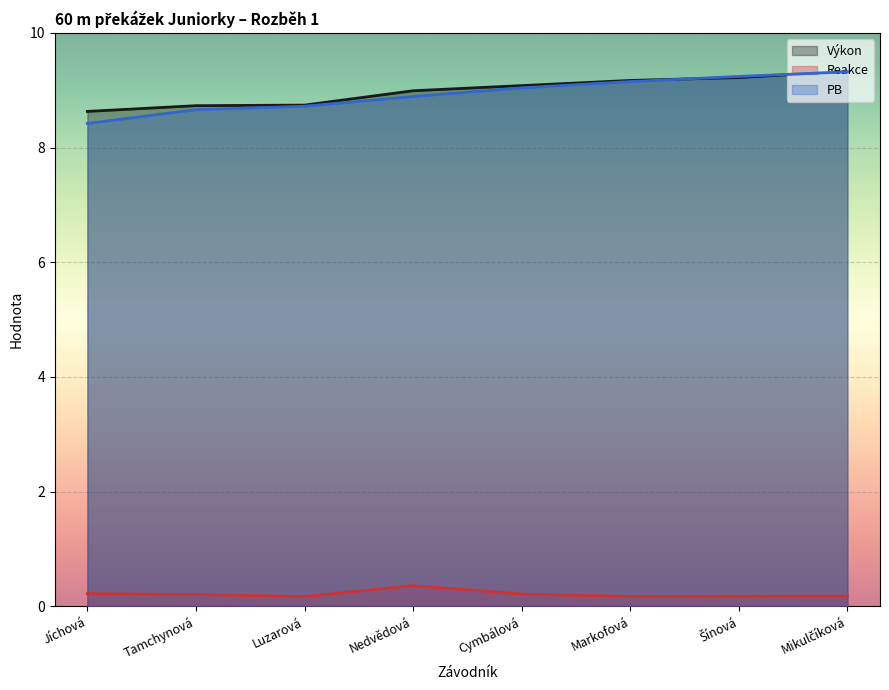

At which label does Reakce reach its peak?

Nedvědová